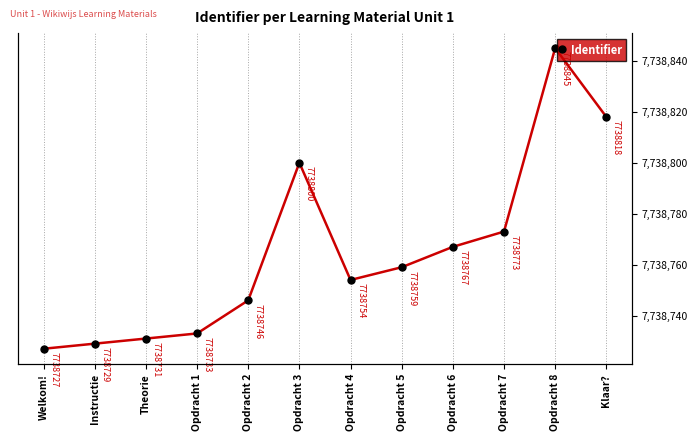

What is the ratio of the value at Opdracht 8 to the value at Opdracht 3?

1.0